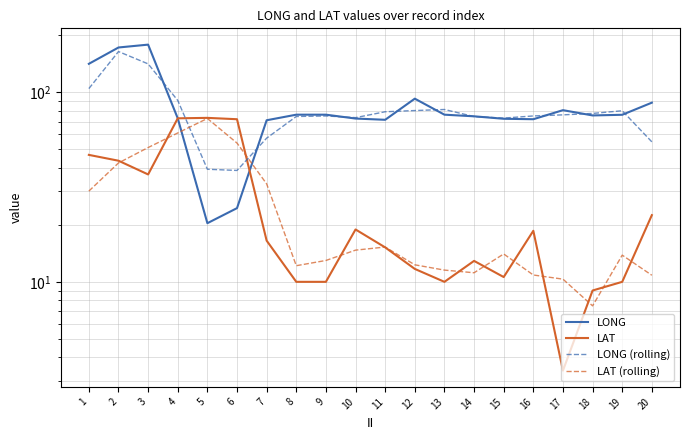

List the labels in order of LAT value, smallest first.

17, 18, 8, 9, 13, 19, 15, 12, 14, 11, 7, 16, 10, 20, 3, 2, 1, 6, 4, 5